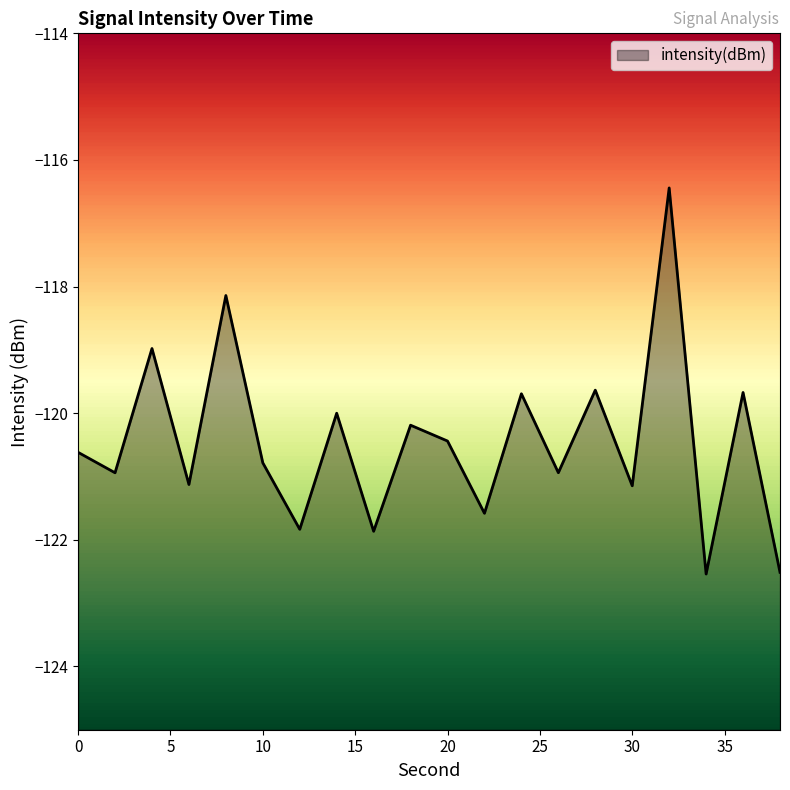

At which category does the chart reach its peak across all series?

32